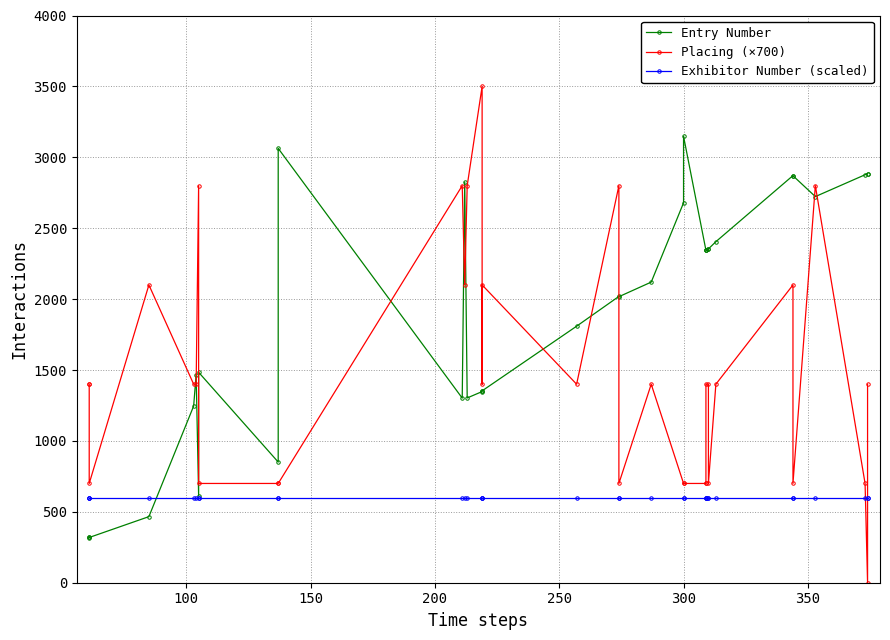

Reading right to left, list all the values displayed in this chart.

Entry Number: 2885	2884	2877	2723	2870	2871	2405	2354	2356	2343	2344	2345	3148	2679	2120	2017	2019	1809	1353	1352	1348	1303	2825	1302	3063	851	1484	613	1468	1246	466	319	318	321
Placing (×700): 1400	0	700	2800	700	2100	1400	700	1400	1400	700	700	700	700	1400	700	2800	1400	2100	1400	3500	2800	2100	2800	700	700	700	2800	1400	1400	2100	700	1400	1400
Exhibitor Number (scaled): 600	600	600	600	600	600	600	600	600	600	600	600	600	600	600	600	600	600	600	600	600	600	600	600	600	600	600	600	600	600	600	600	600	600